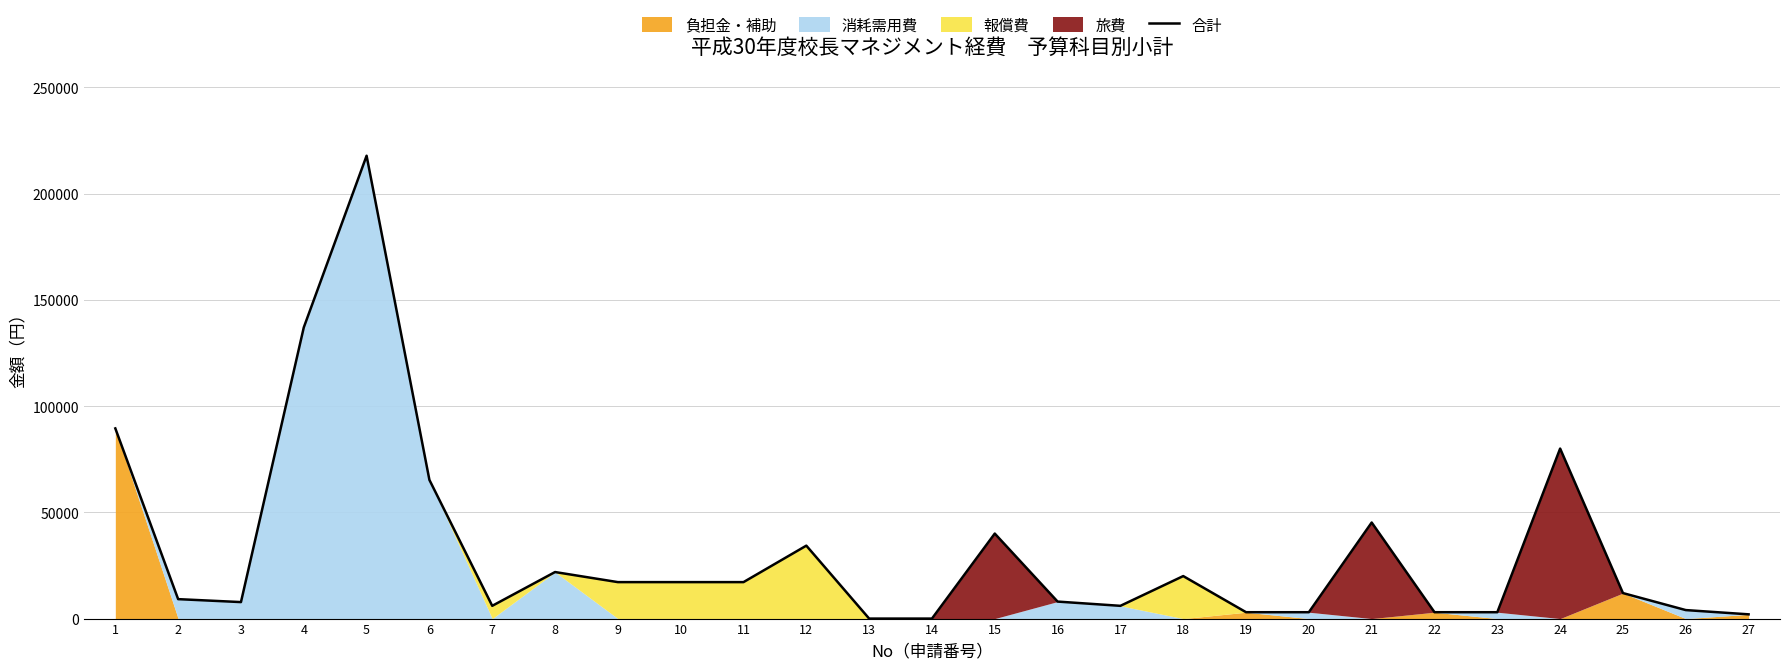

What is the sum of all values?

869346